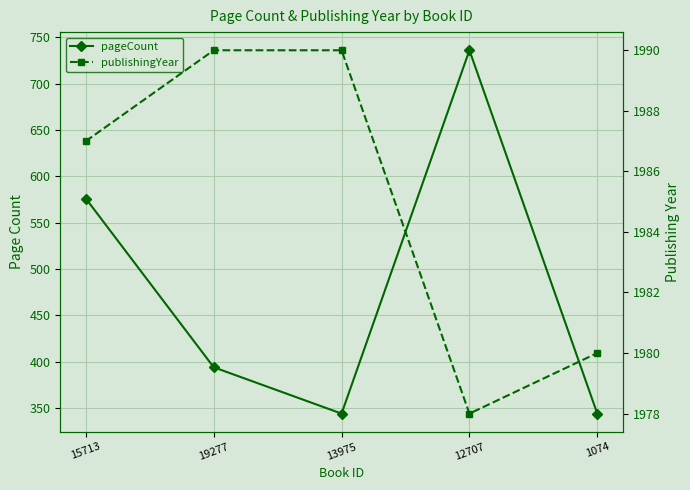

What is the difference between the second highest and minimum values in the publishingYear series?

12